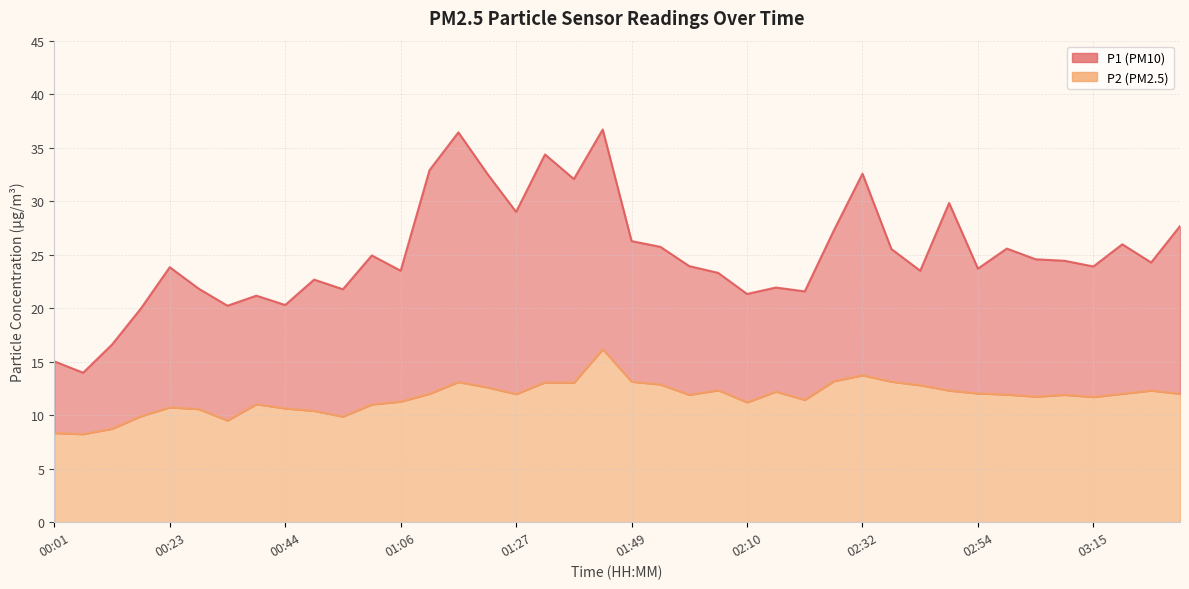

The value of P1 at 02:43 is 14.3. True or false?

False